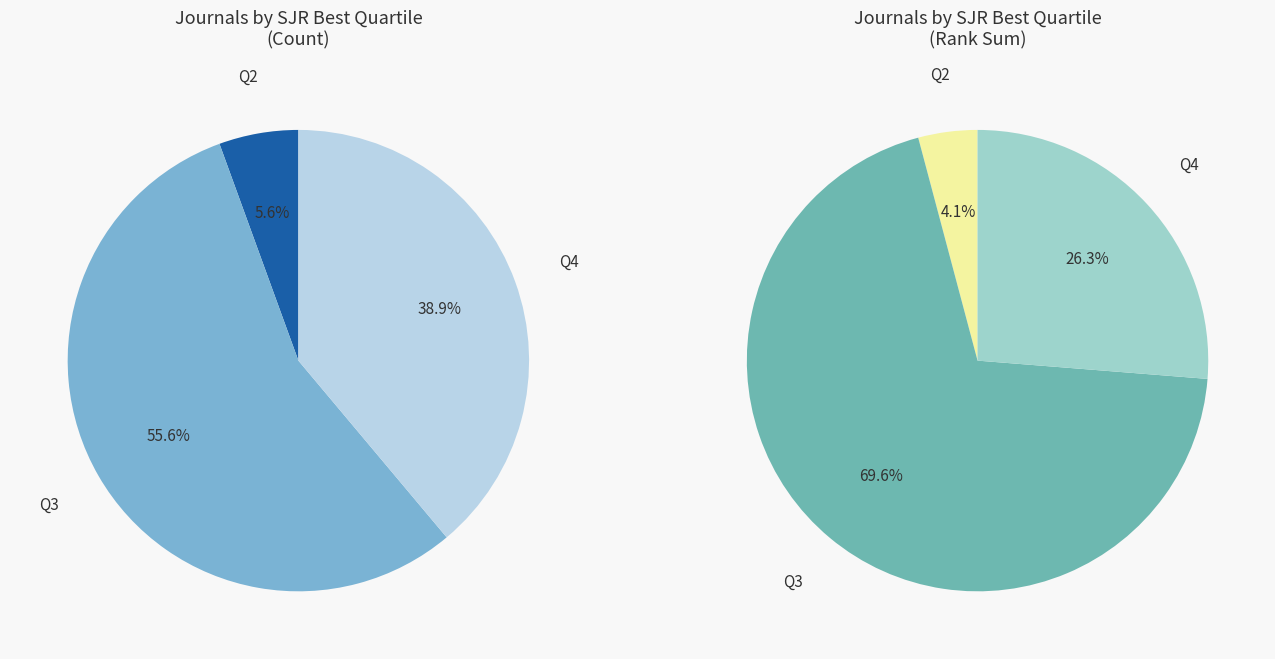

To the nearest percent, what is the difference between the Q4 and Q2 slice percentages?

33%